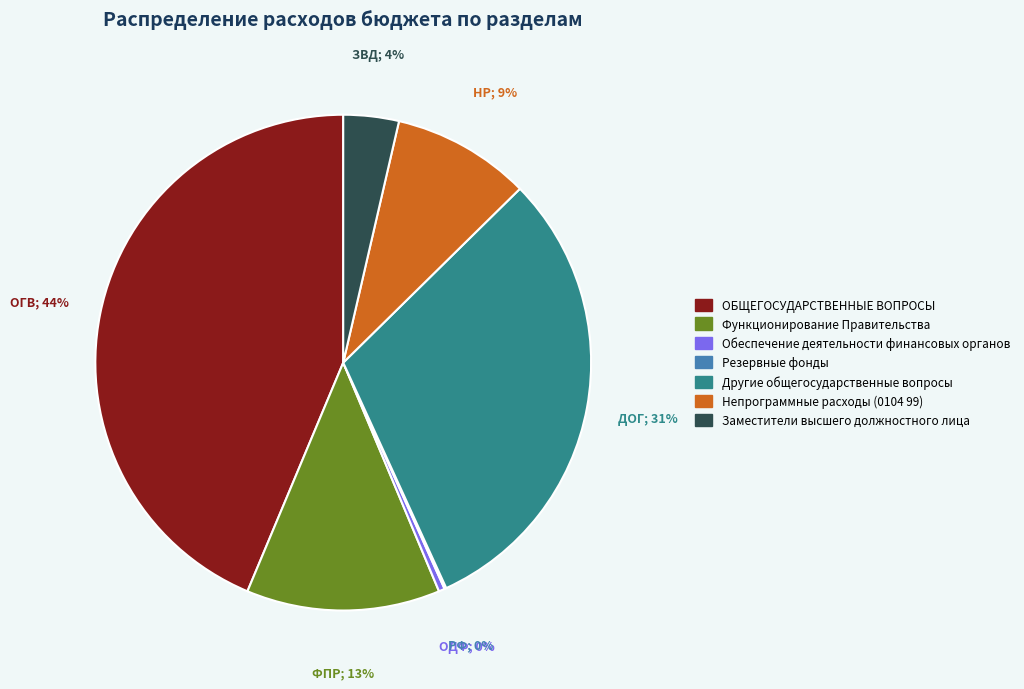

Which slice is the largest?

ОБЩЕГОСУДАРСТВЕННЫЕ ВОПРОСЫ